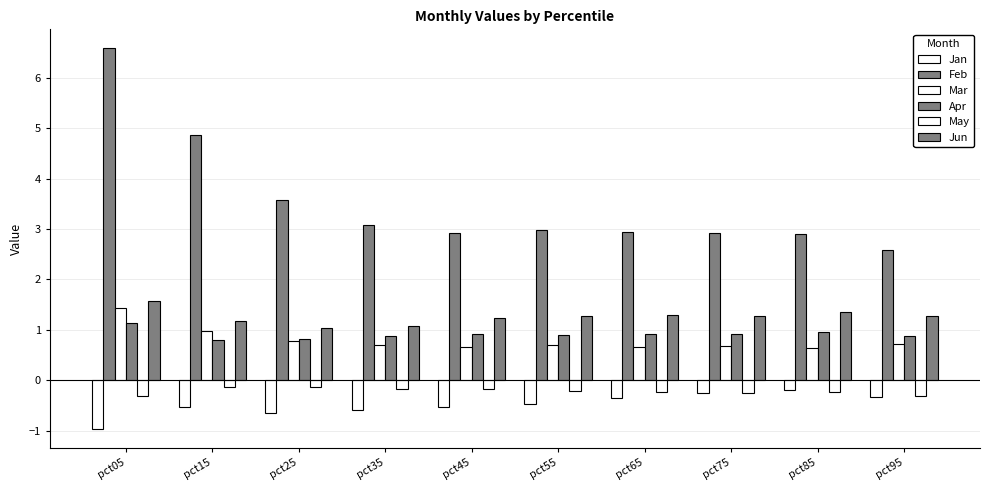

The Jan series shows -0.3 at pct15. True or false?

False